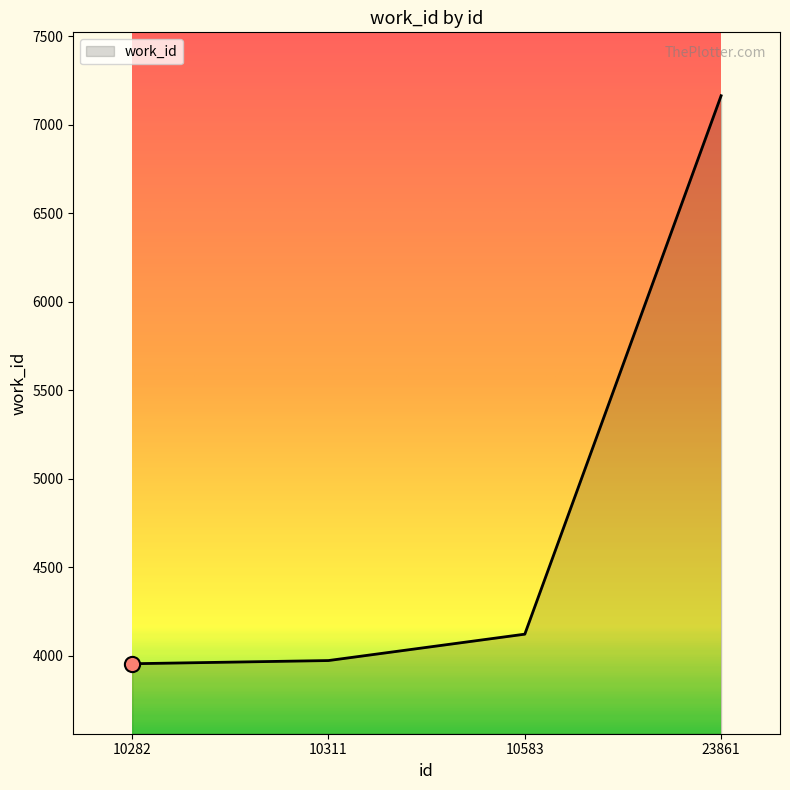

Approximately how many times larger is the value at 10311 compared to 10583?

1.0